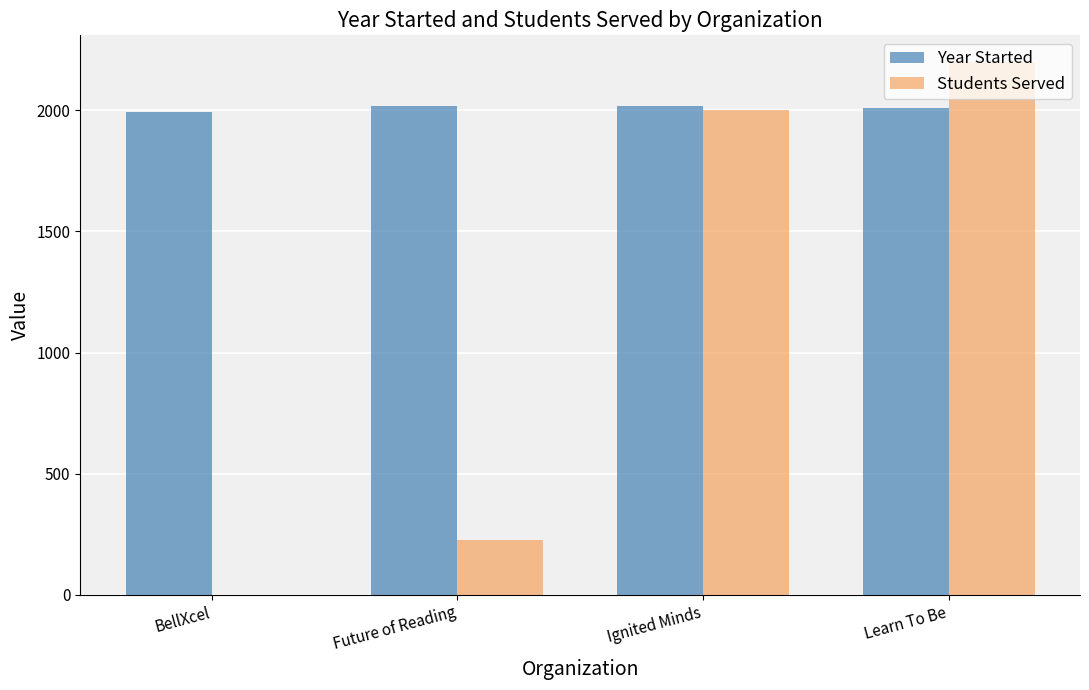

What is the highest value of the Students Served series?

2200